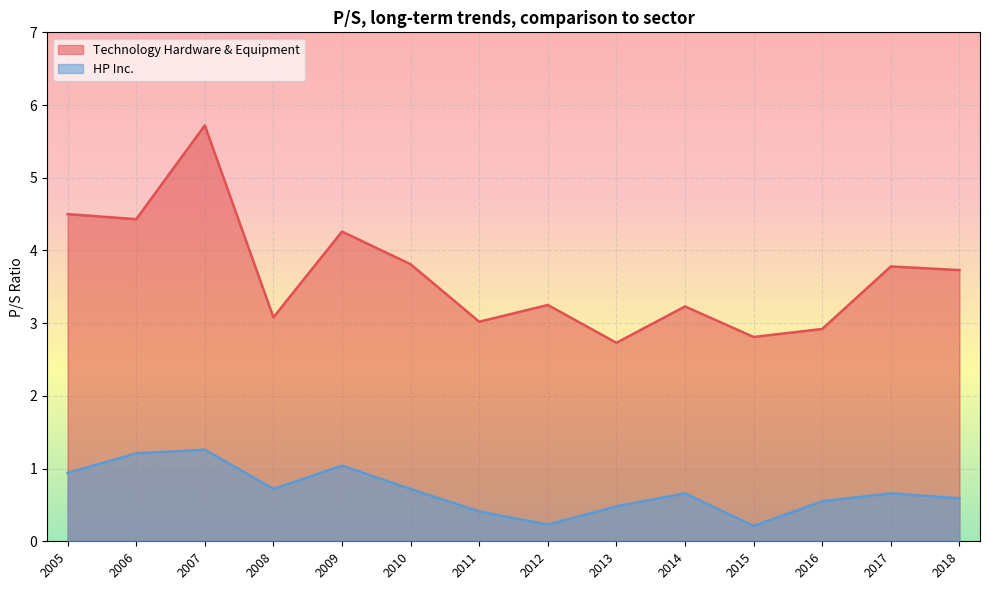

At which category does Technology Hardware & Equipment reach its first local peak?

2007